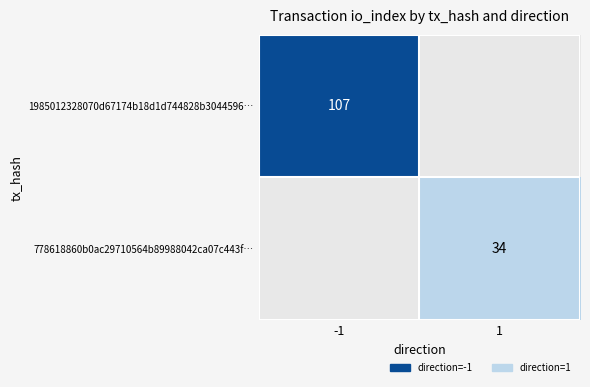

Is the value of 778618860b0ac29710564b89988042ca07c443f… at 1 greater than the value of 1985012328070d67174b18d1d744828b3044596… at -1?

No